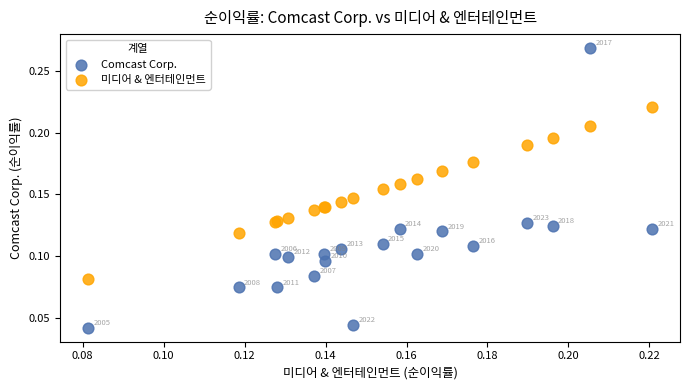

Which series contains the lowest Y value?

Comcast Corp.